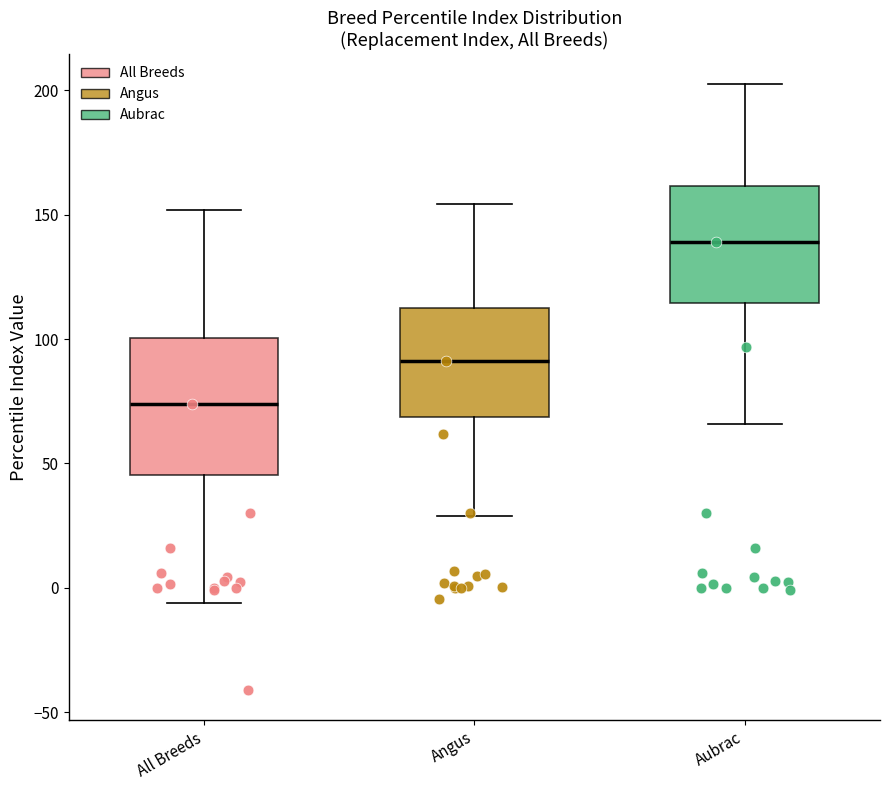

Which box's median line is the lowest?

All Breeds